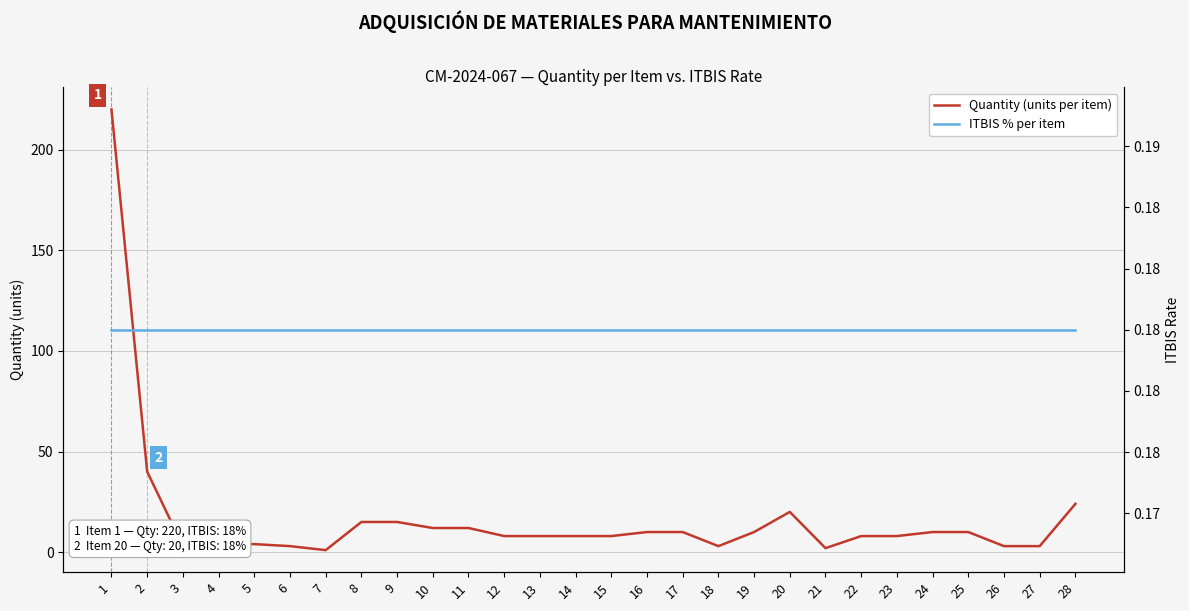

Is this an area chart (filled region under the line)?

No